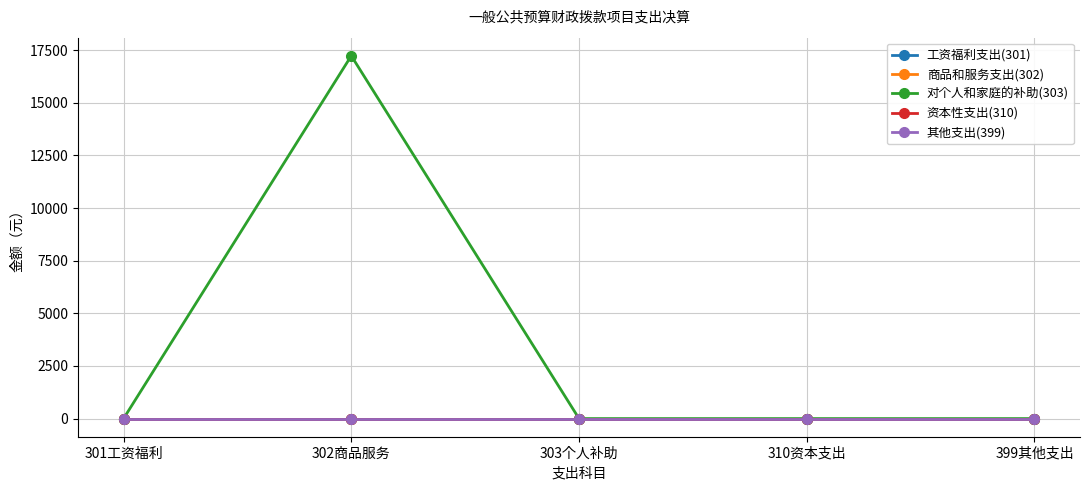

What is the greatest value displayed?

17232